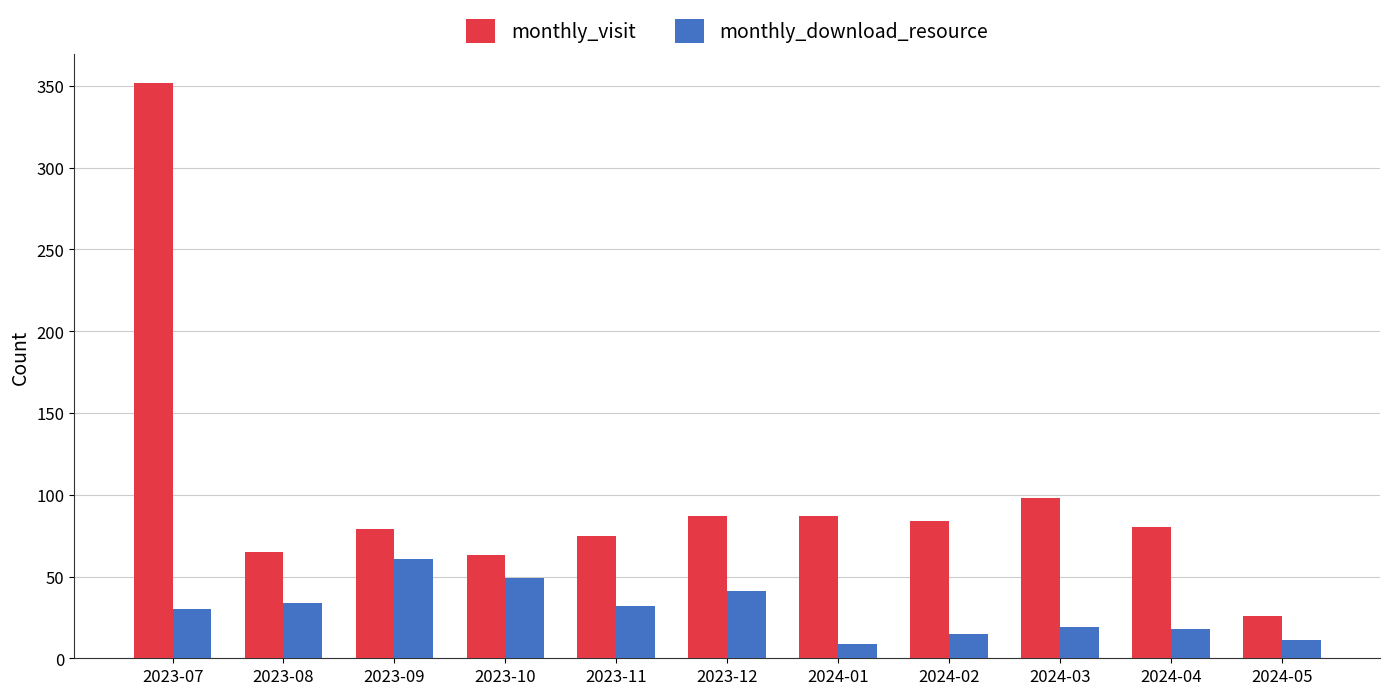

The value of monthly_visit at 2024-05 is 26. True or false?

True